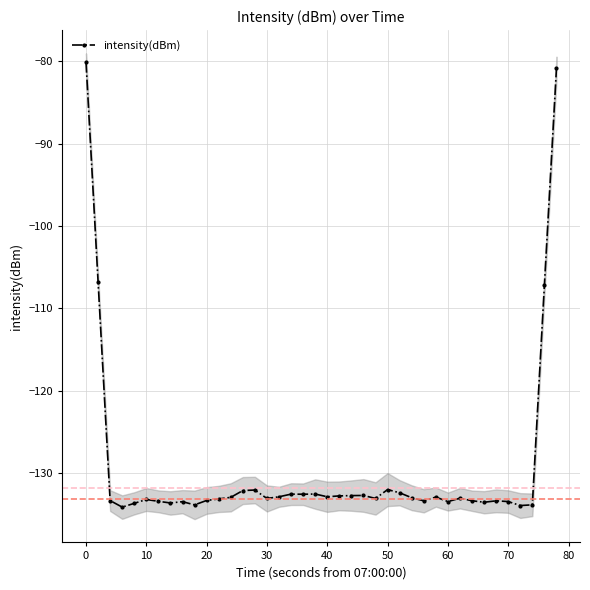

What is the maximum value shown in the chart?

-80.1